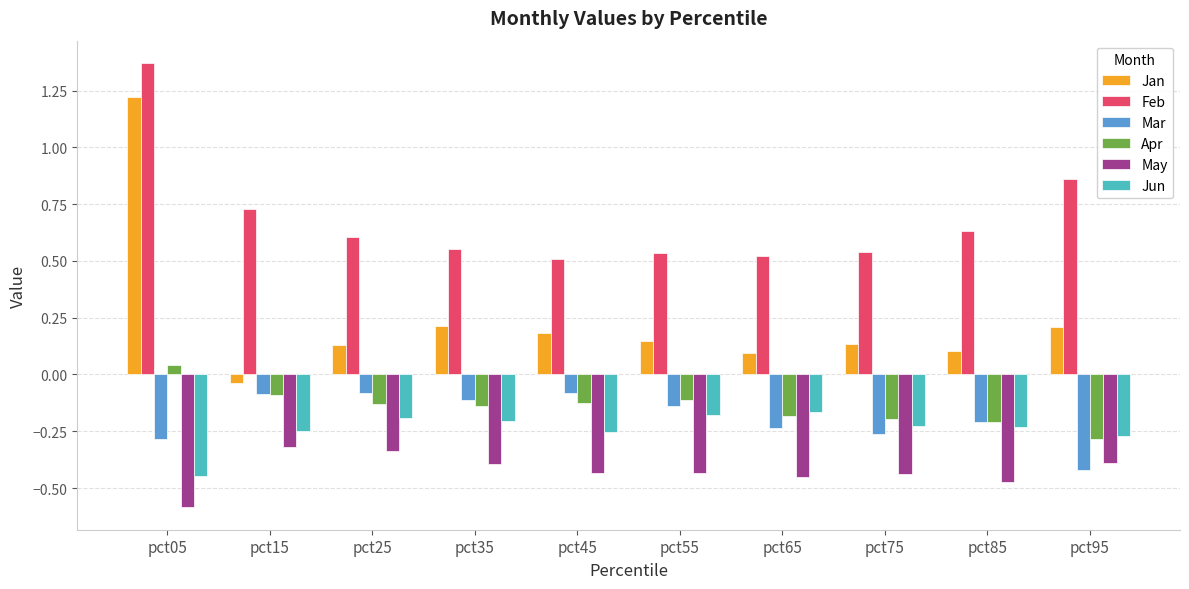

True or false: Feb has a value of 0.6 at pct85.

True